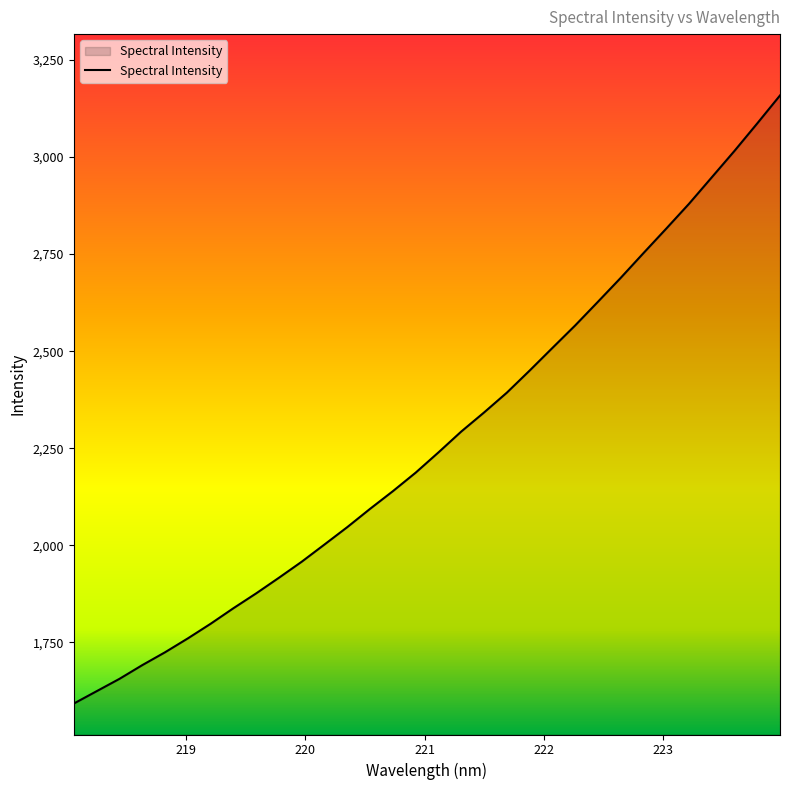

What is the greatest value displayed?

3158.4